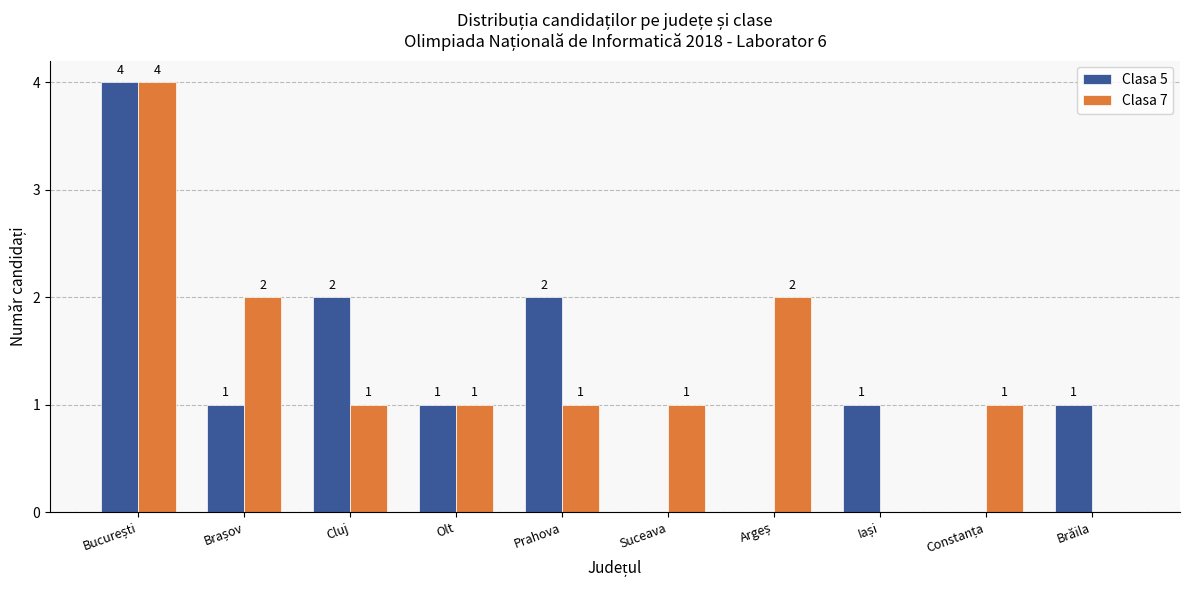

What is the sum of all Clasa 7 values?

13